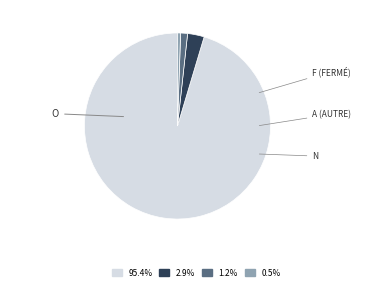

Is the sum of 2.9% and 95.4% greater than half?

Yes